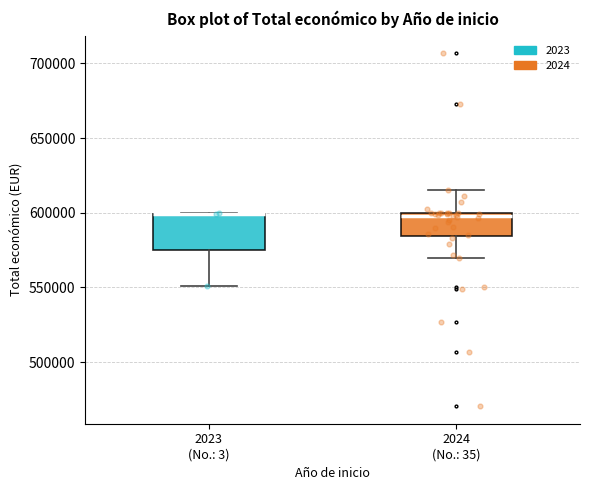

Which box is the tallest, from its lower edge to its upper edge?

2023 (No.: 3)